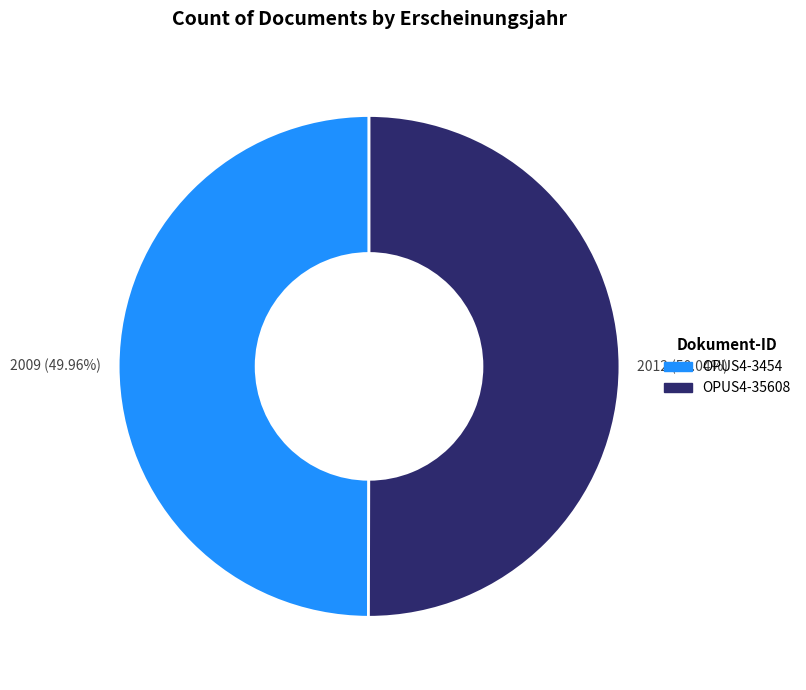

Combined, do OPUS4-35608 and OPUS4-3454 account for over 50%?

Yes